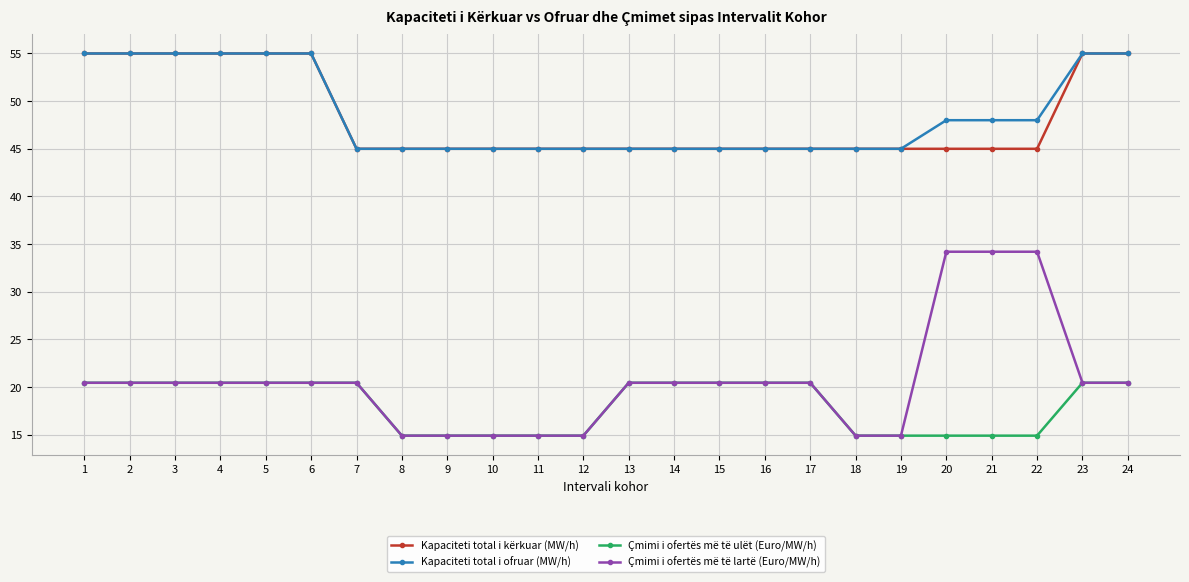

What is the total value across all series at 8?

119.8